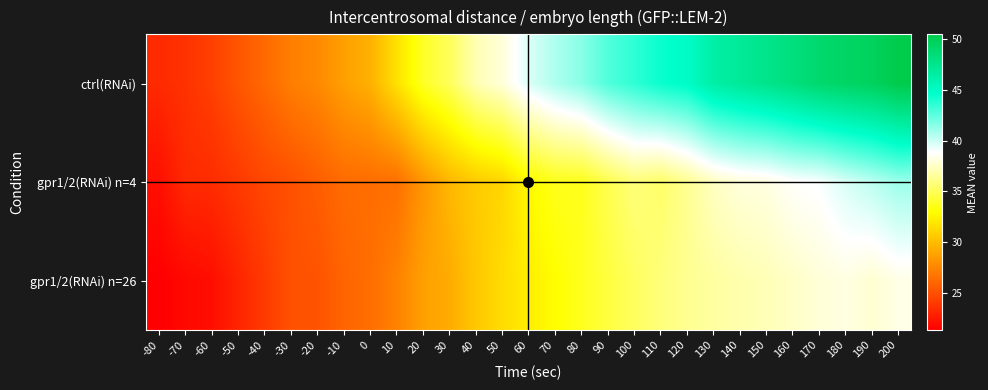

What is the spread (max minus min) of values at 50?

6.8